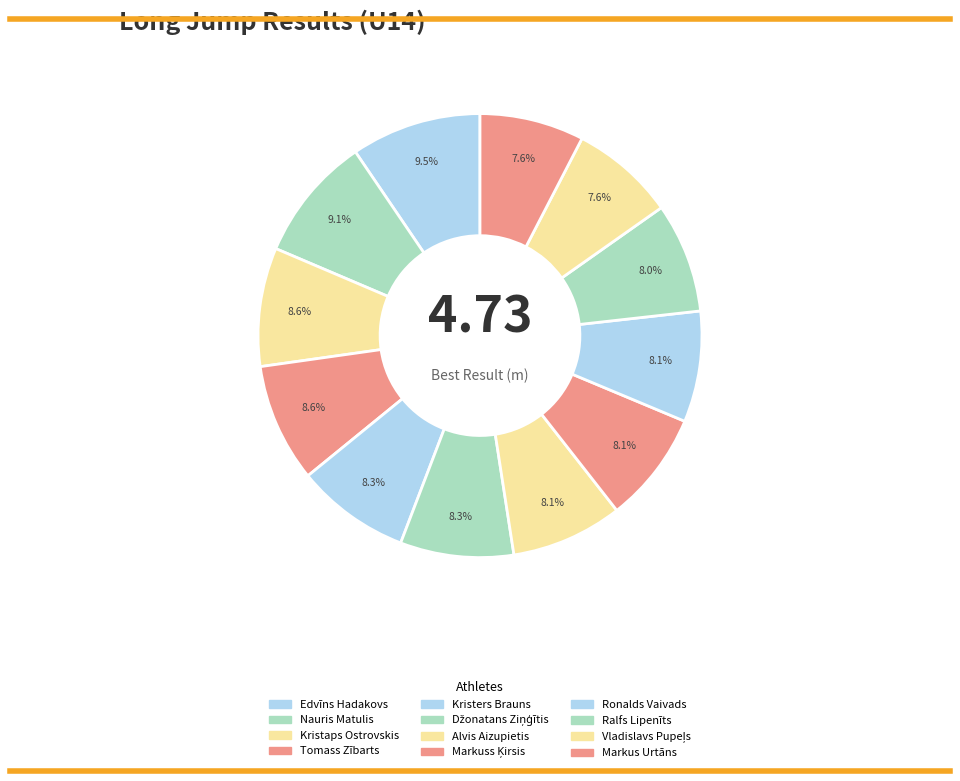

The Markus Urtāns slice represents 1% of the pie. True or false?

False